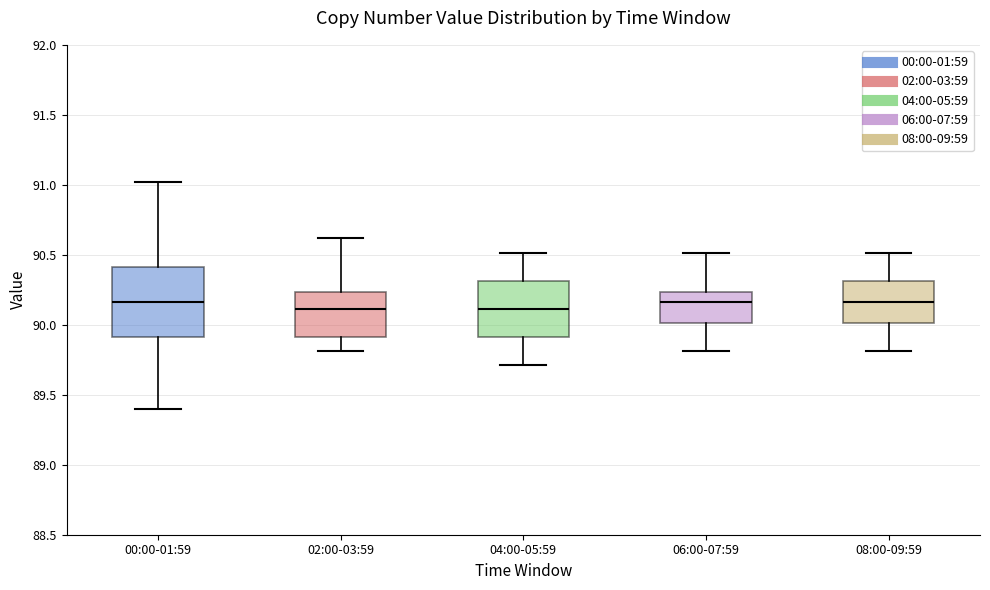

Reading left to right, read every box against the y-axis: the position of its median line, the range the box covers, and the ends of its whiskers. The values are not printed on the chart, so give them approximately, as read against the axis.

00:00-01:59: median 90.15, box 89.90 to 90.40, whiskers 89.40 to 91.00
02:00-03:59: median 90.10, box 89.90 to 90.25, whiskers 89.80 to 90.60
04:00-05:59: median 90.10, box 89.90 to 90.30, whiskers 89.70 to 90.50
06:00-07:59: median 90.15, box 90.00 to 90.25, whiskers 89.80 to 90.50
08:00-09:59: median 90.15, box 90.00 to 90.30, whiskers 89.80 to 90.50